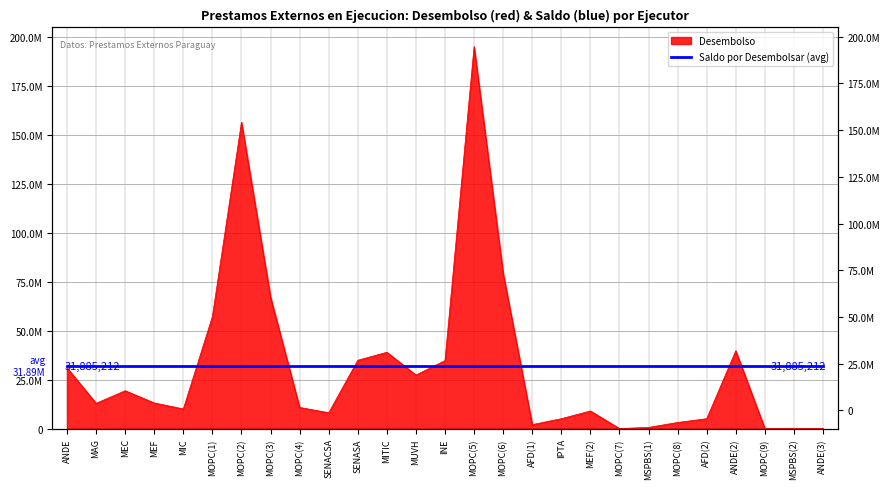

True or false: the data shows 563598.2 at MSPBS(1).

True